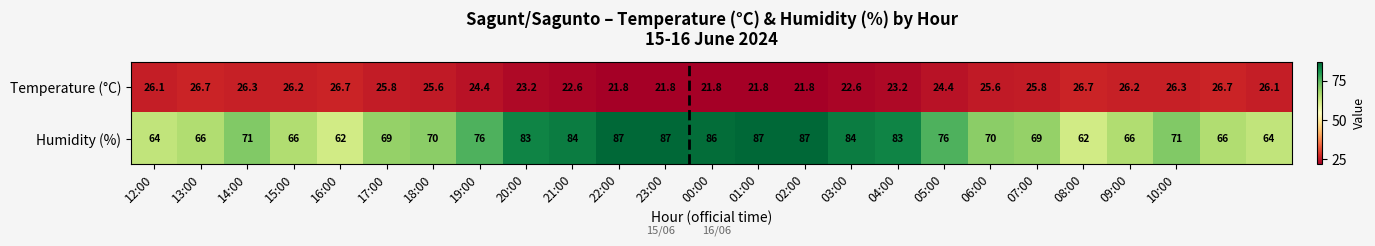

Which series has the largest range (max minus min)?

Humidity (%)